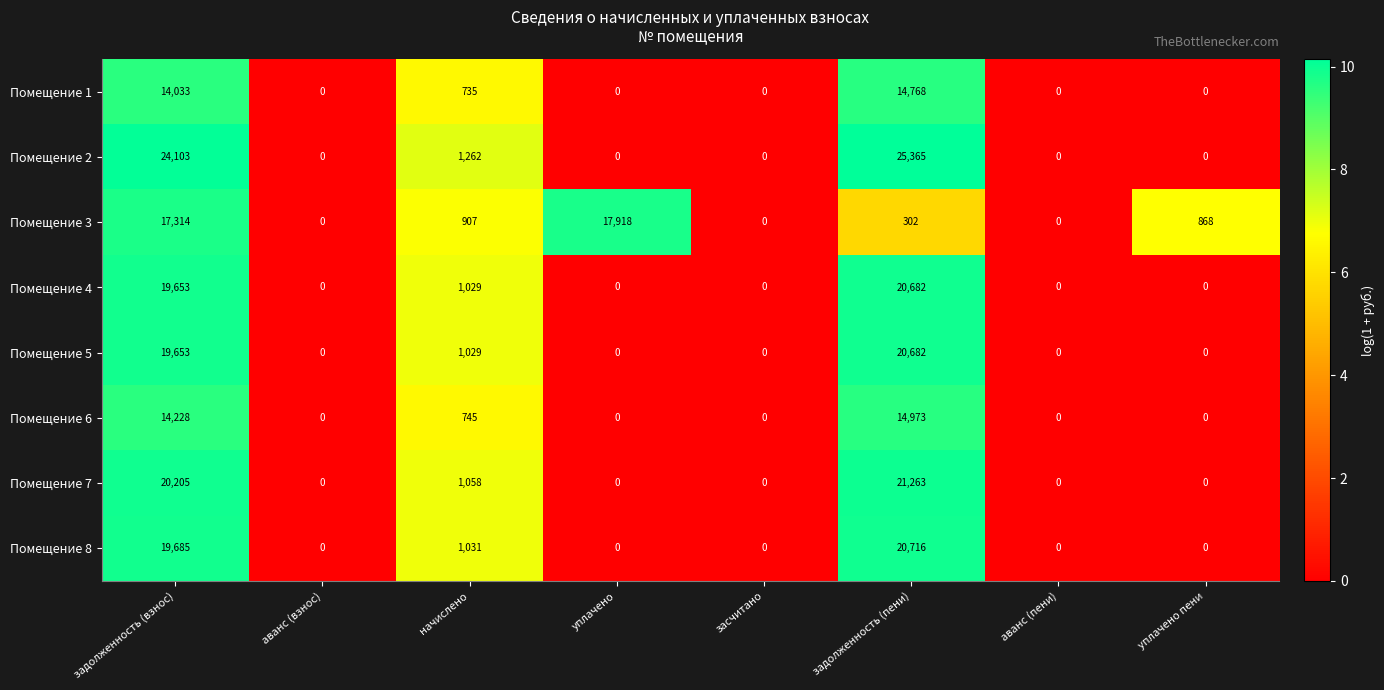

What is the difference between the second highest and second lowest values in the Помещение 6 series?

14228